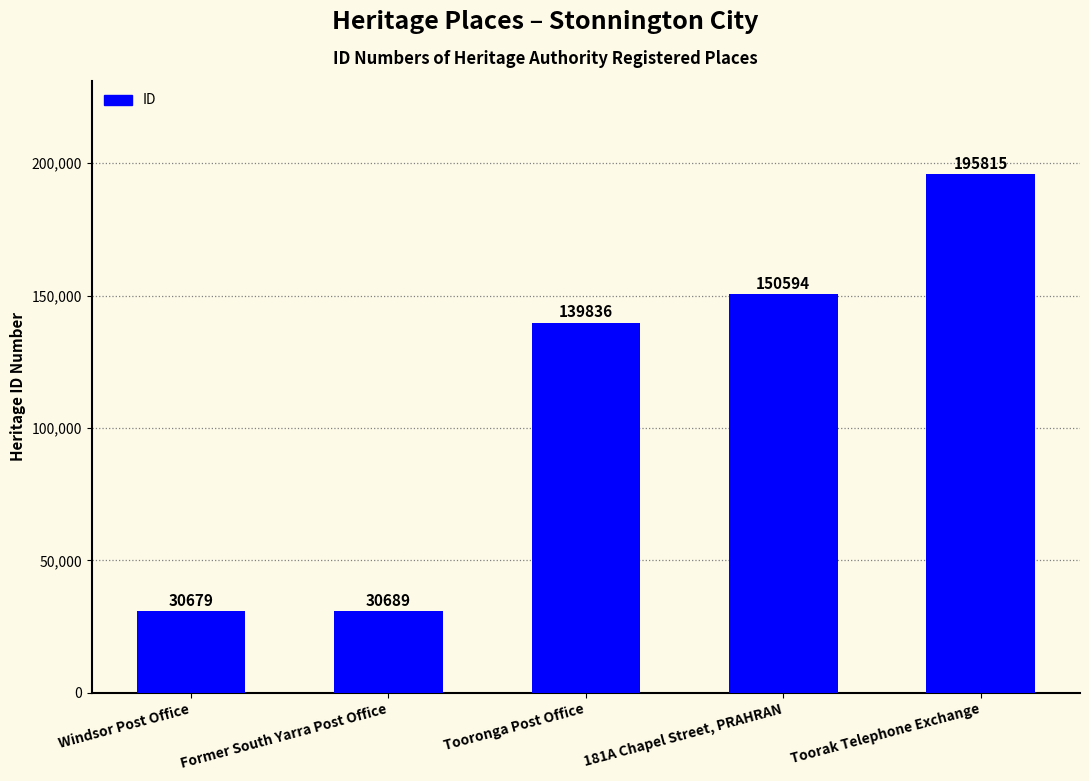

Reading left to right, transcribe all the data shown in this chart.

Windsor Post Office=30679	Former South Yarra Post Office=30689	Tooronga Post Office=139836	181A Chapel Street, PRAHRAN=150594	Toorak Telephone Exchange=195815